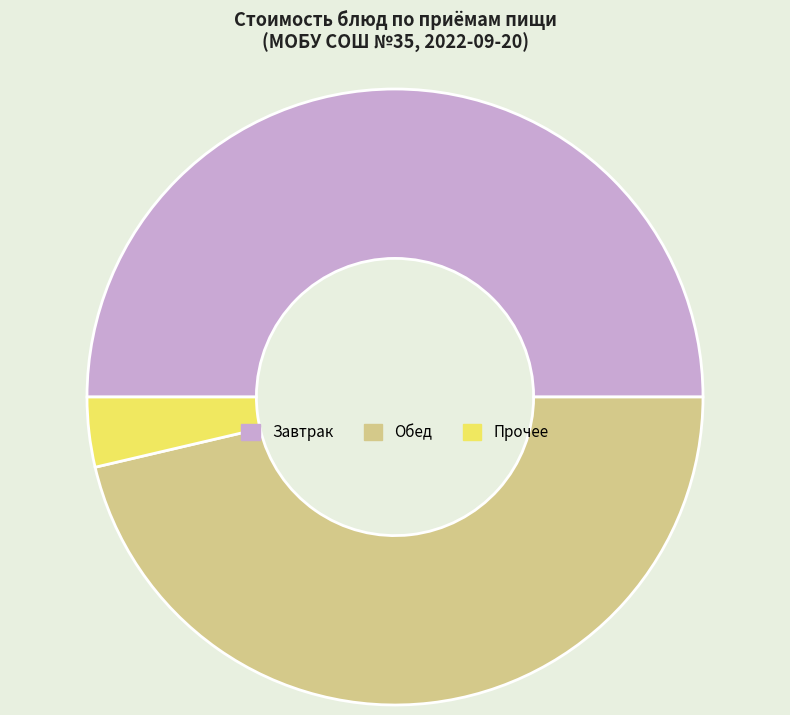

What is the largest slice in the pie chart?

Завтрак